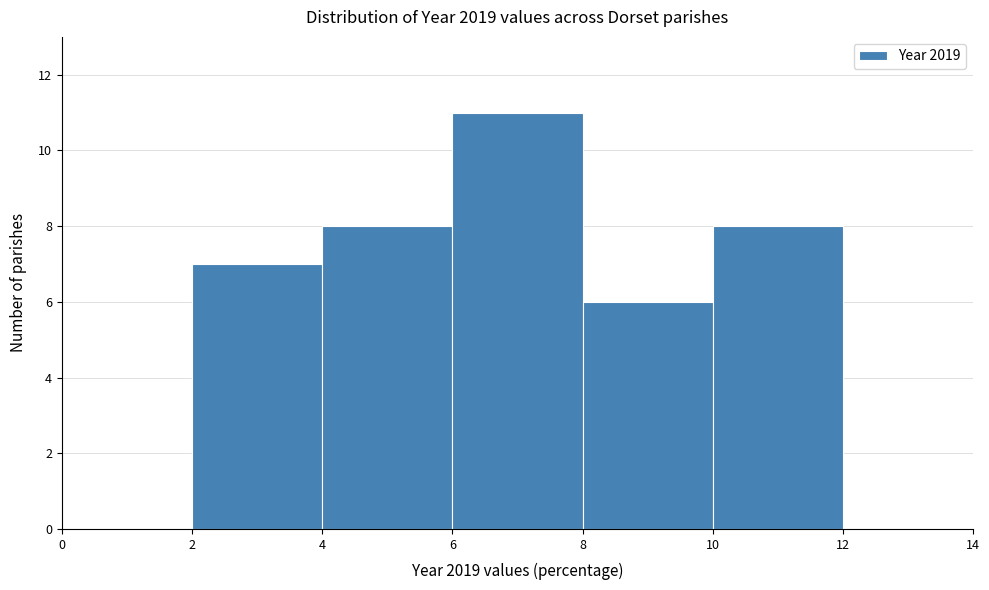

Which range on the x-axis has the tallest bar?

6 to 8